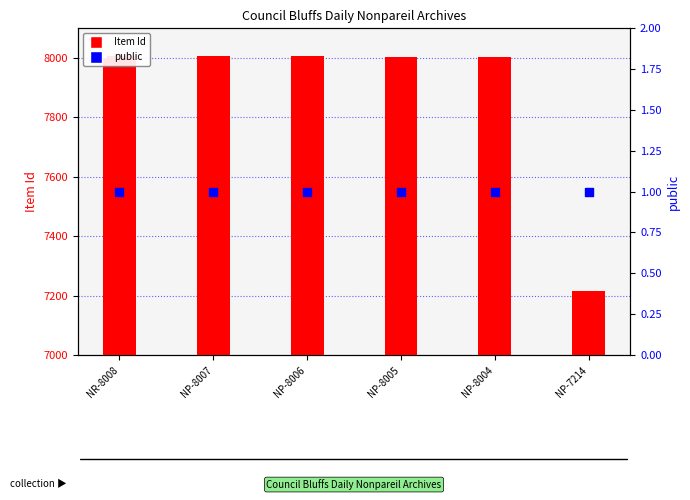

Which series reaches the minimum Y coordinate?

public